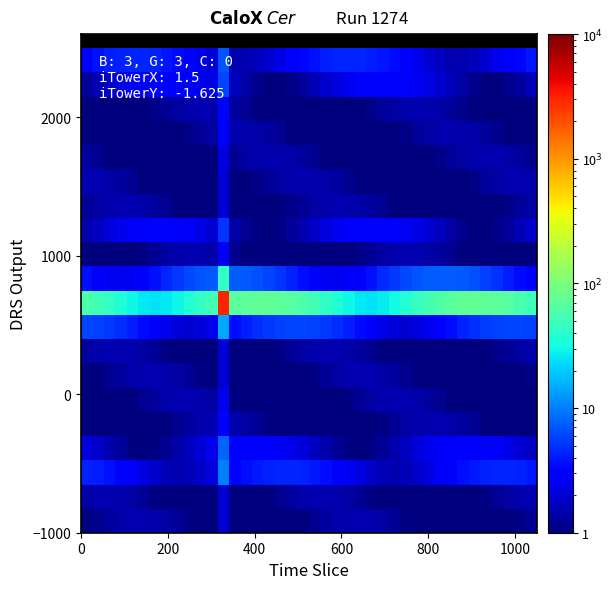

What is the minimum value shown in the chart?

1.0